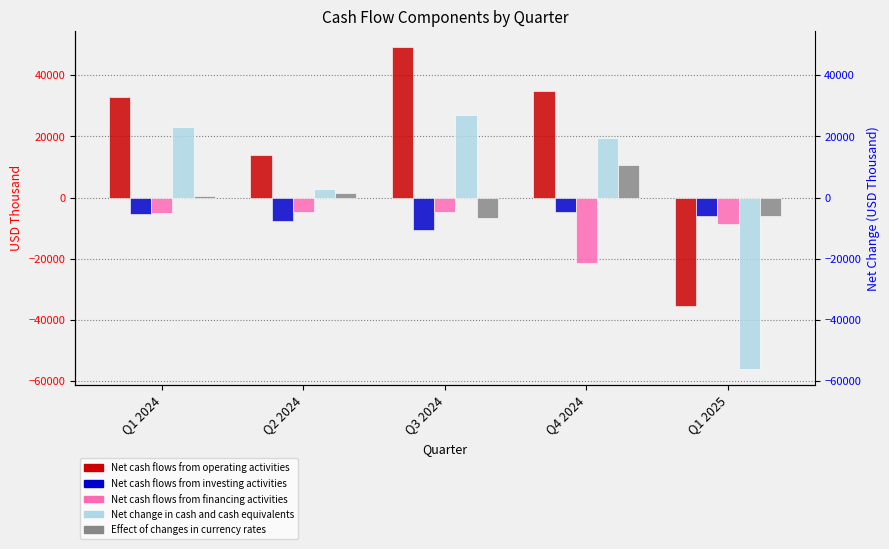

Is the value of Effect of changes in currency rates at Q2 2024 greater than the value of Net cash flows from investing activities at Q1 2024?

Yes